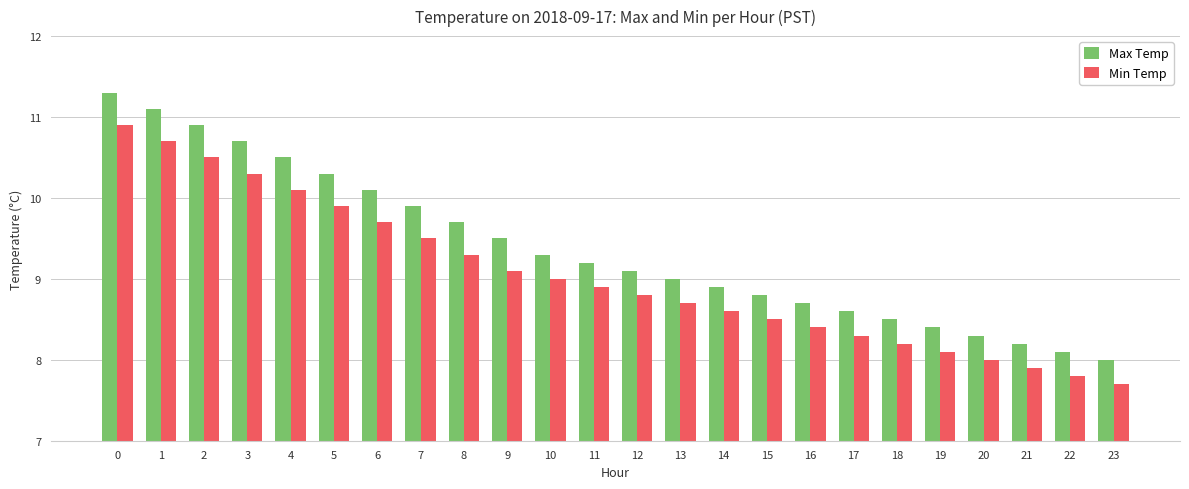

Which series has the largest total across all categories?

Max Temp